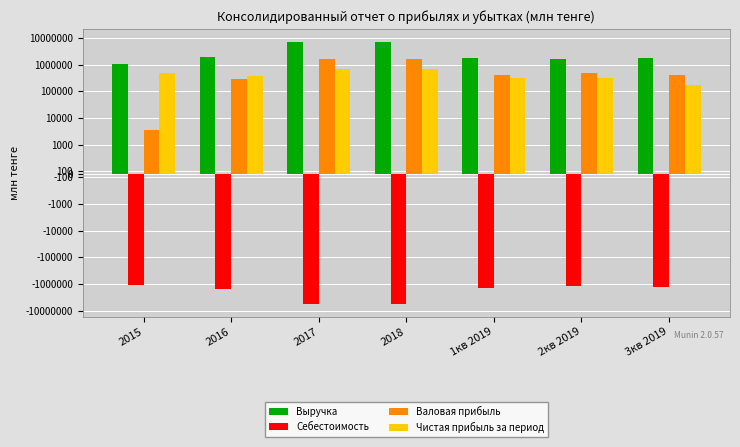

What is the total value across all series at 2018?

3964454.6